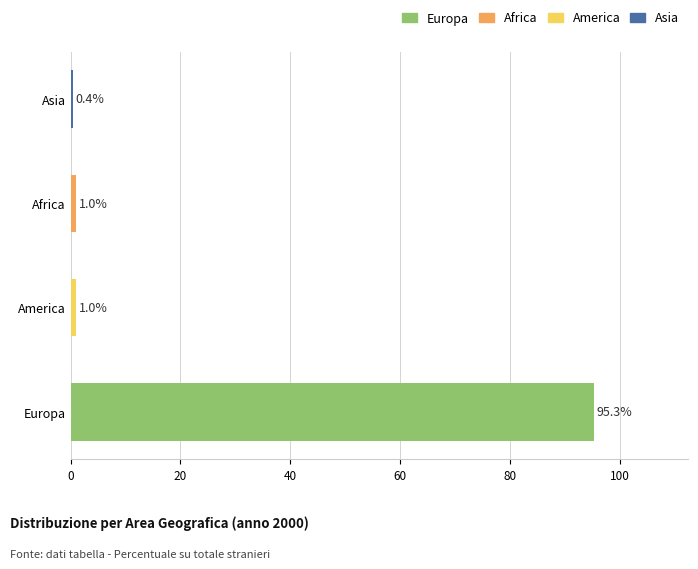

What value does the data have at Europa?

95.3